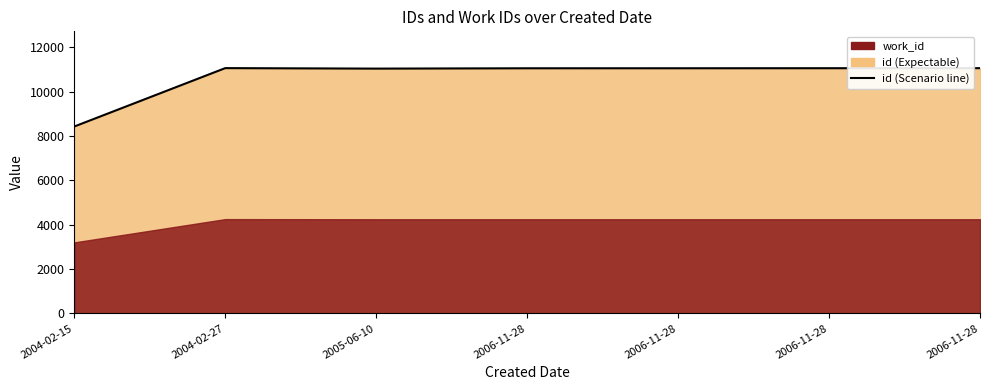

Reading left to right, transcribe all the data shown in this chart.

2004-02-15=8428	2004-02-27=11061	2005-06-10=11039	2006-11-28=11054	2006-11-28=11055	2006-11-28=11057	2006-11-28=11059